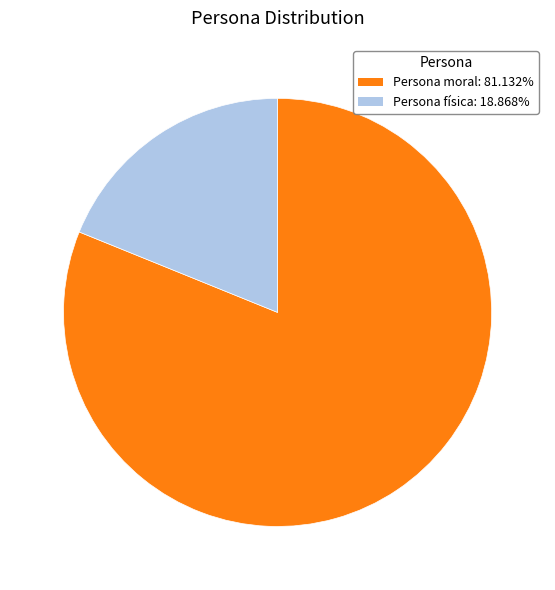

What is the ratio of the value at Persona moral to the value at Persona física?

4.3